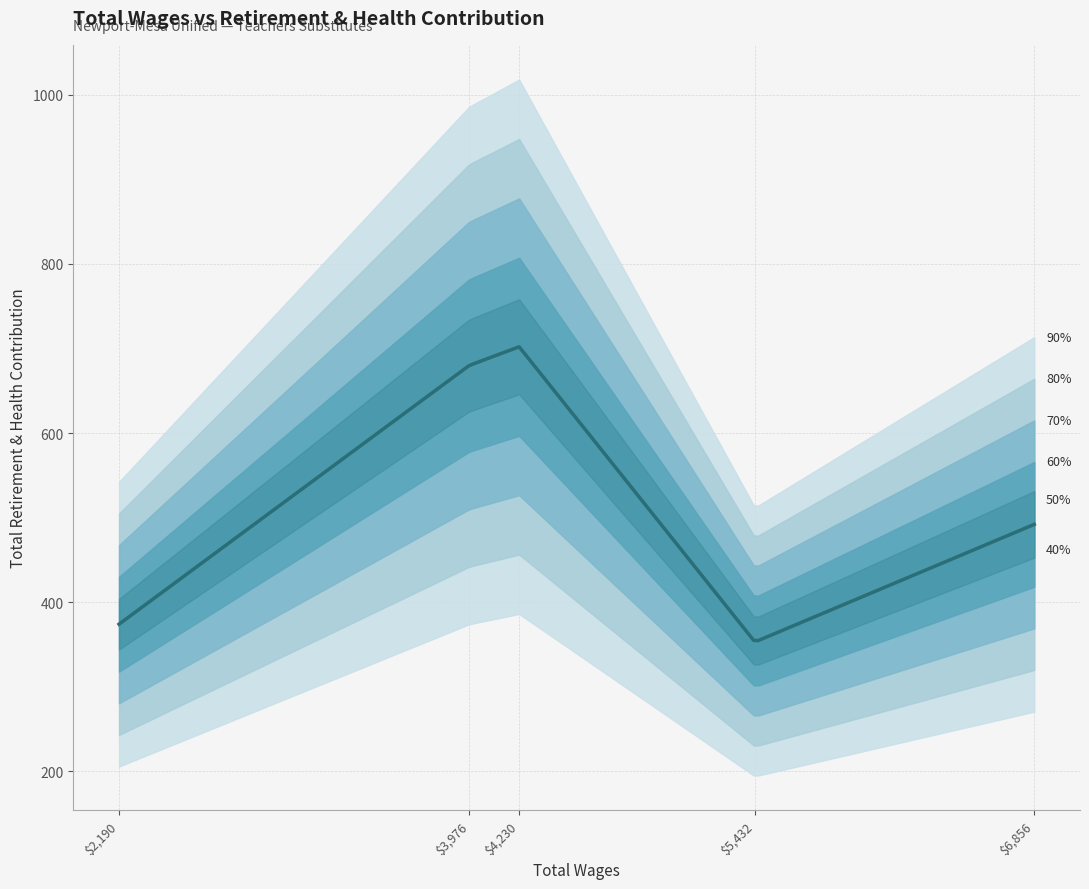

The chart shows a value of 150 at 3976. True or false?

False